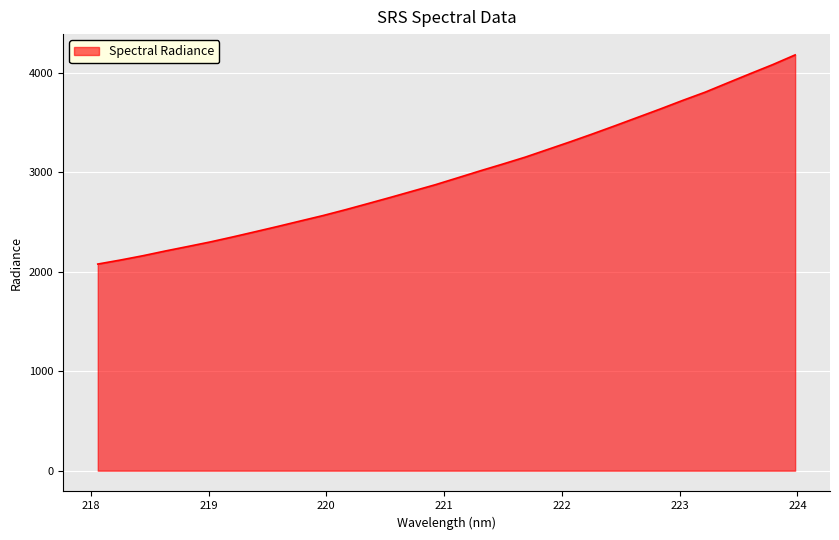

What is the difference between the second highest and second lowest values?

1965.8